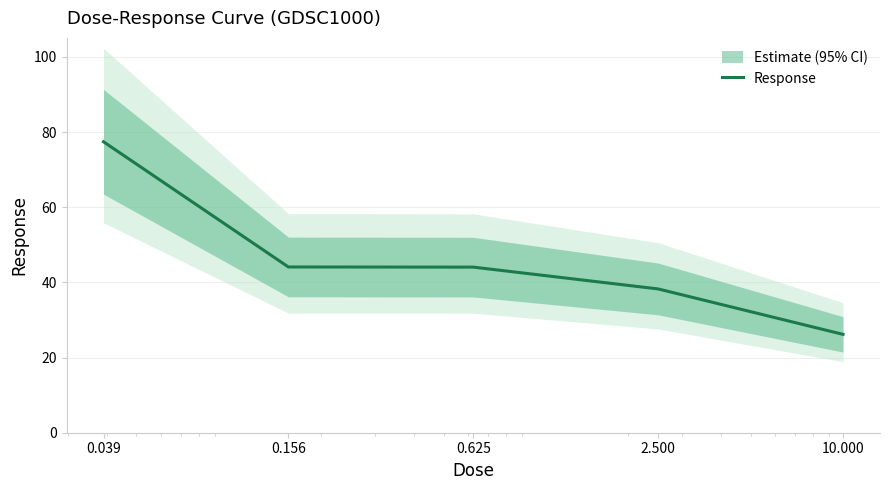

Rank the categories by value from lowest to highest.

10.000, 2.500, 0.625, 0.156, 0.039